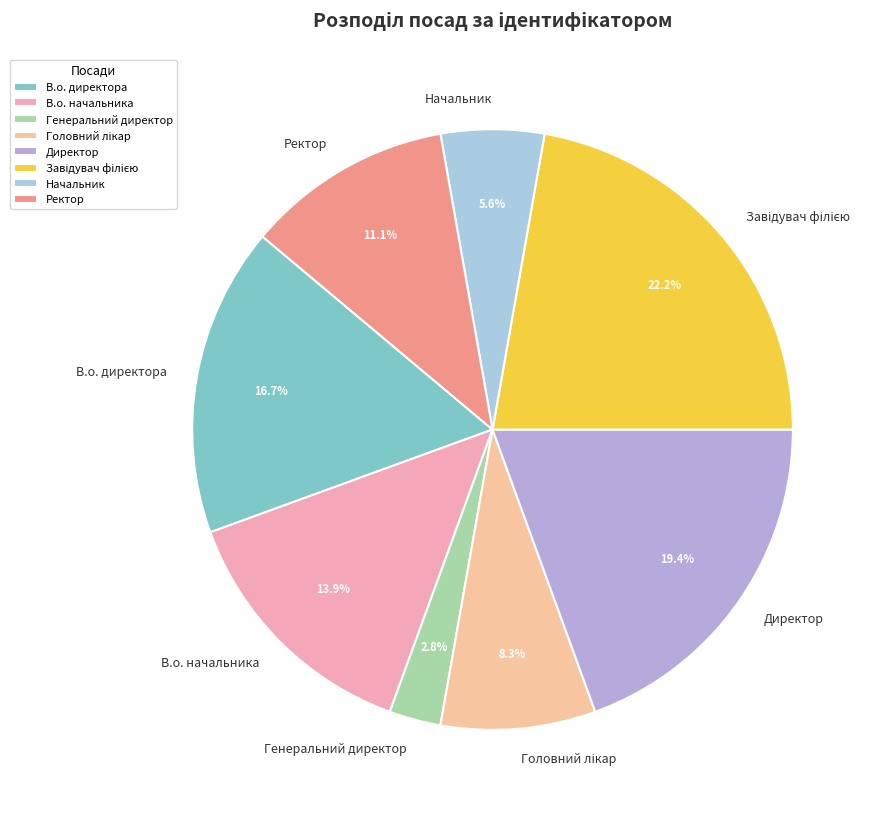

Which slice is the smallest?

Генеральний директор